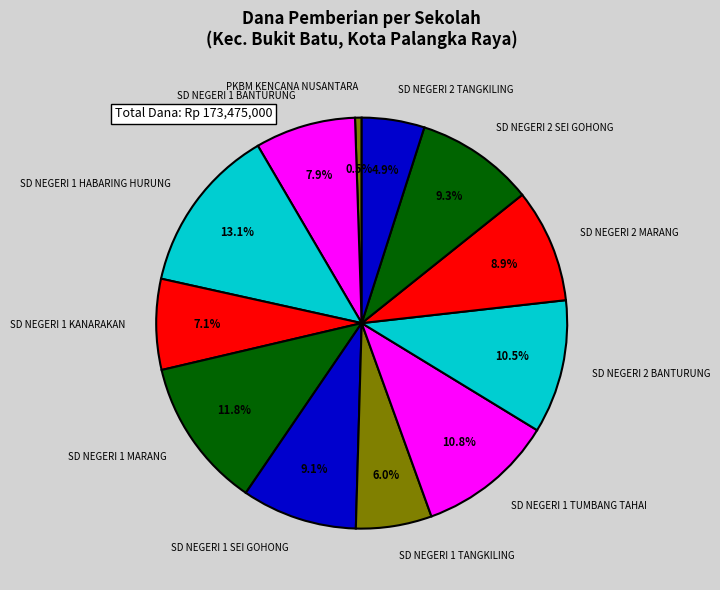

Between SD NEGERI 1 HABARING HURUNG and SD NEGERI 1 KANARAKAN, which is larger?

SD NEGERI 1 HABARING HURUNG